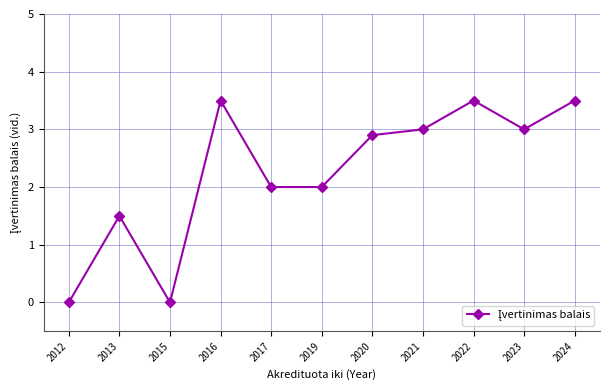

The chart shows a value of 1.0 at 2019. True or false?

False